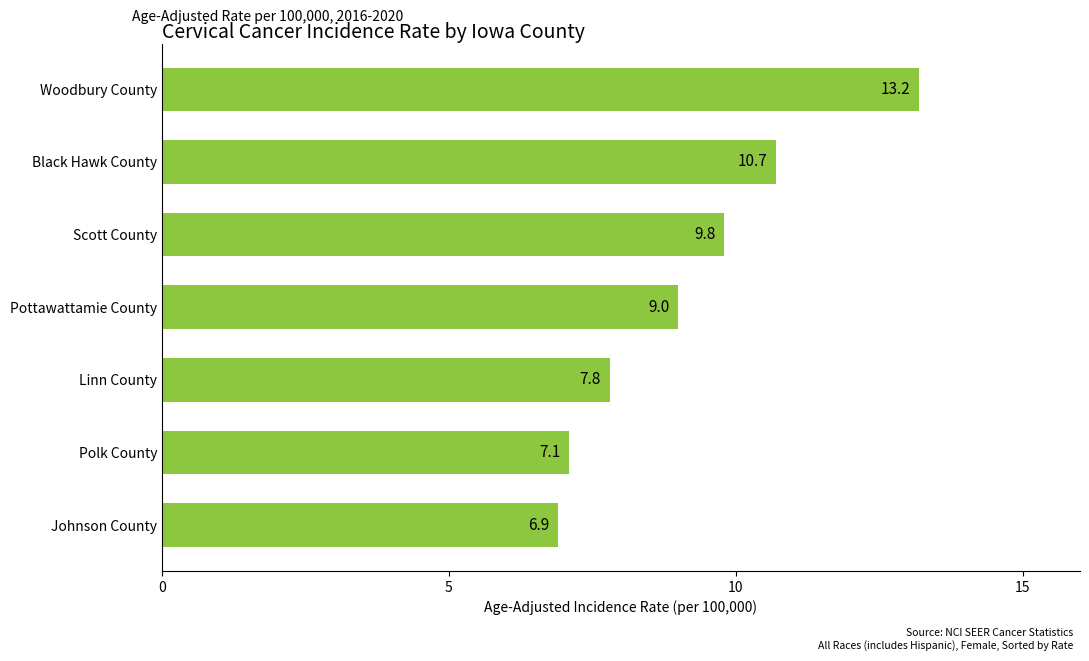

What is the approximate value at Scott County?

9.8